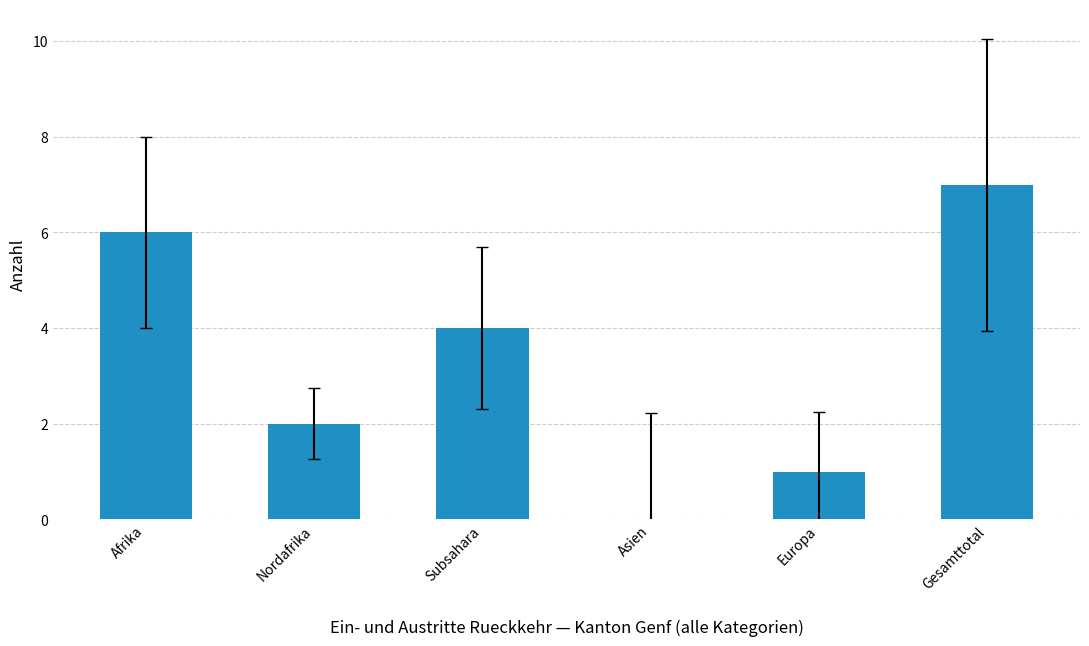

The chart shows a value of 2 at Gesamttotal. True or false?

False